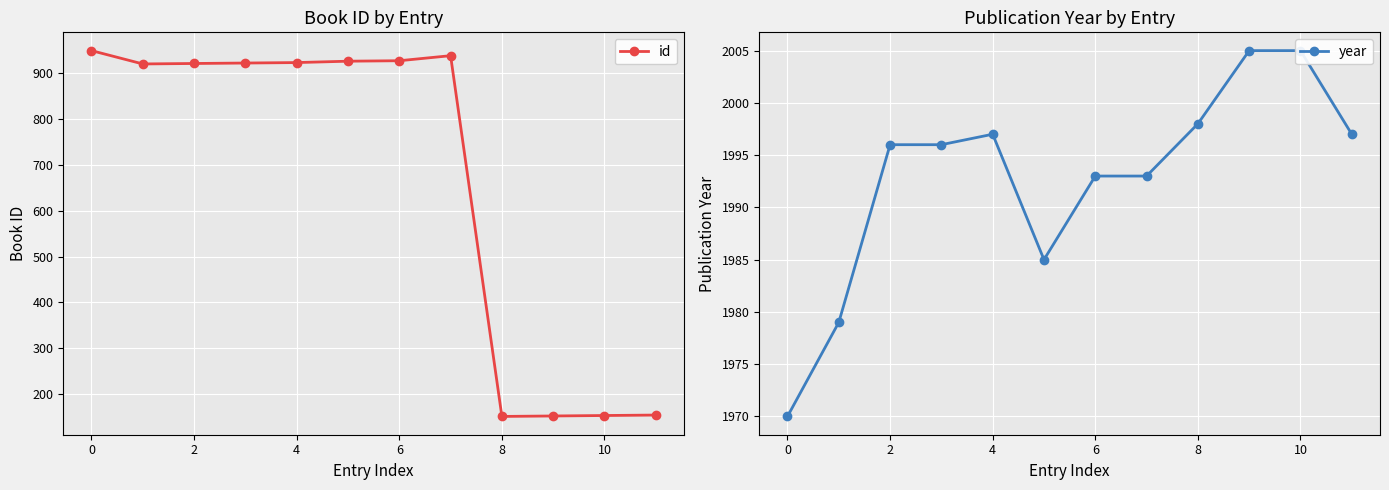

Rank the series by their average value, from highest to lowest.

year, id